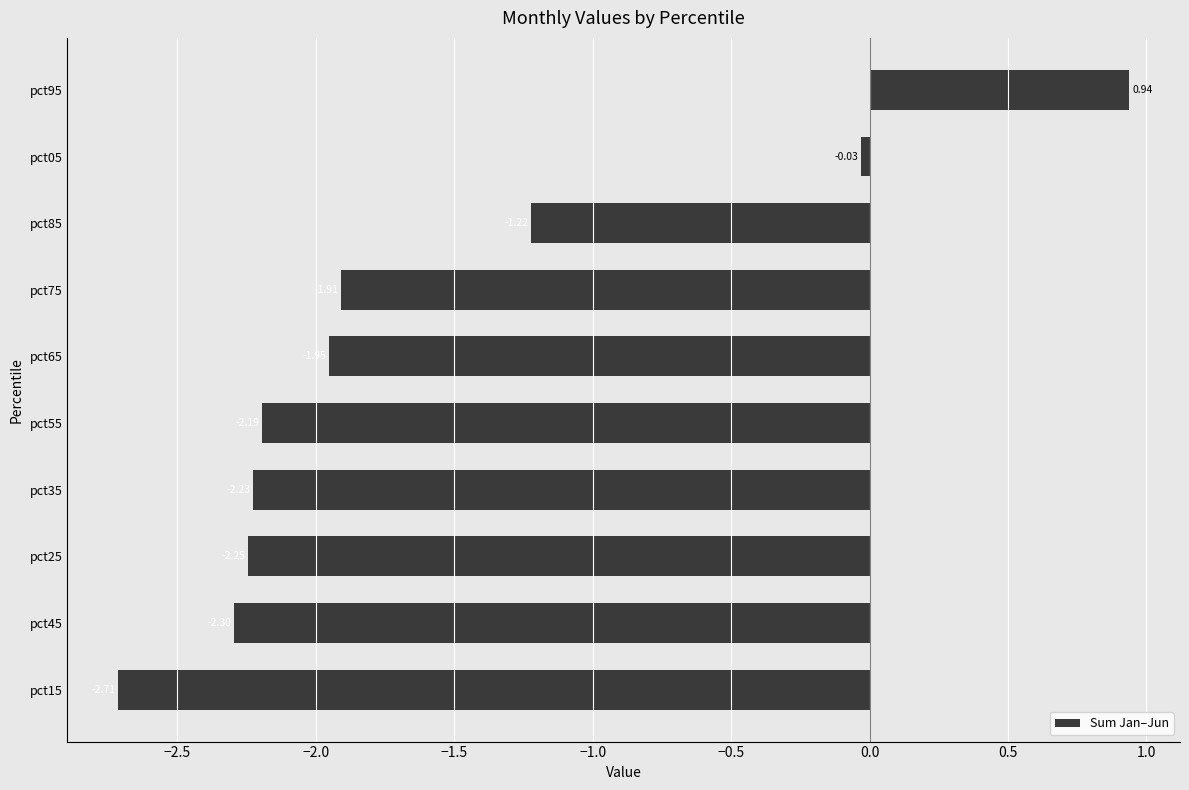

How many data points are less than -1?

8